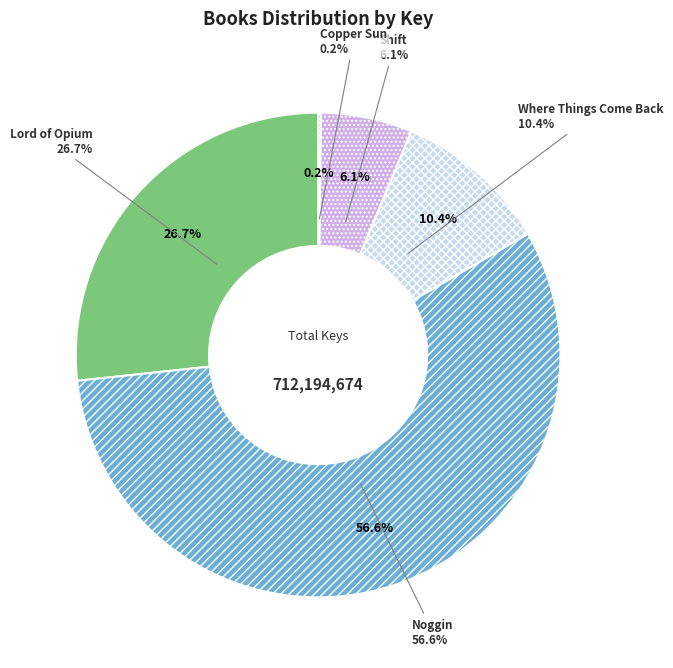

What percentage is NOT represented by Lord of Opium?

73.3%